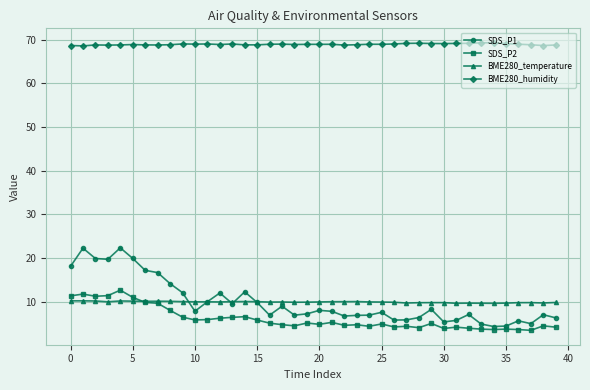

Which series has the largest total across all categories?

BME280_humidity